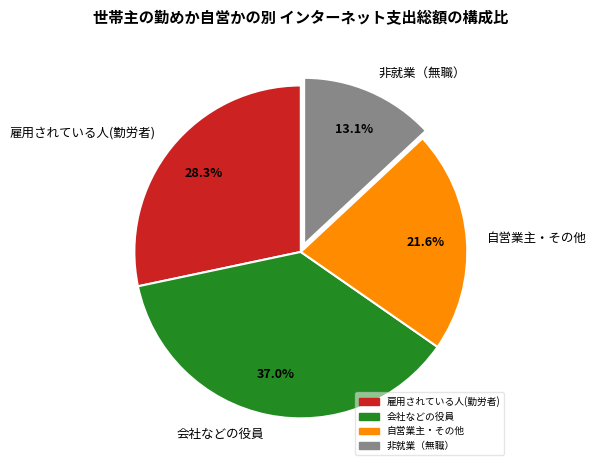

To the nearest percent, what is the combined percentage of 会社などの役員 and 自営業主・その他?

59%